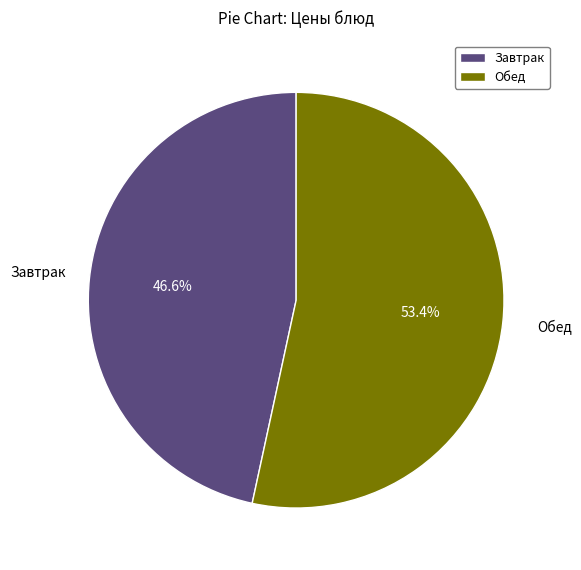

What is the total percentage of Завтрак and Обед?

100.0%